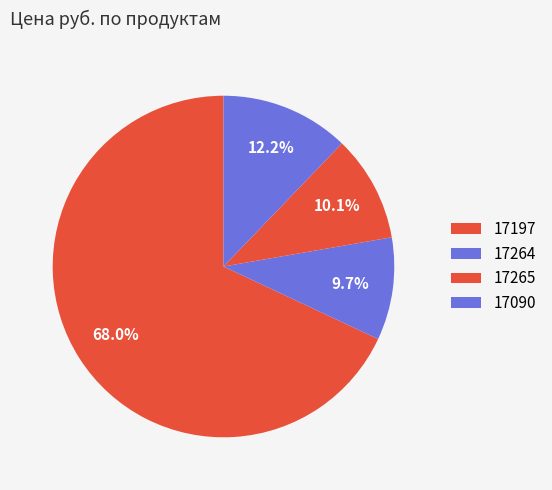

To the nearest percent, what percentage of the pie is 17090?

12%